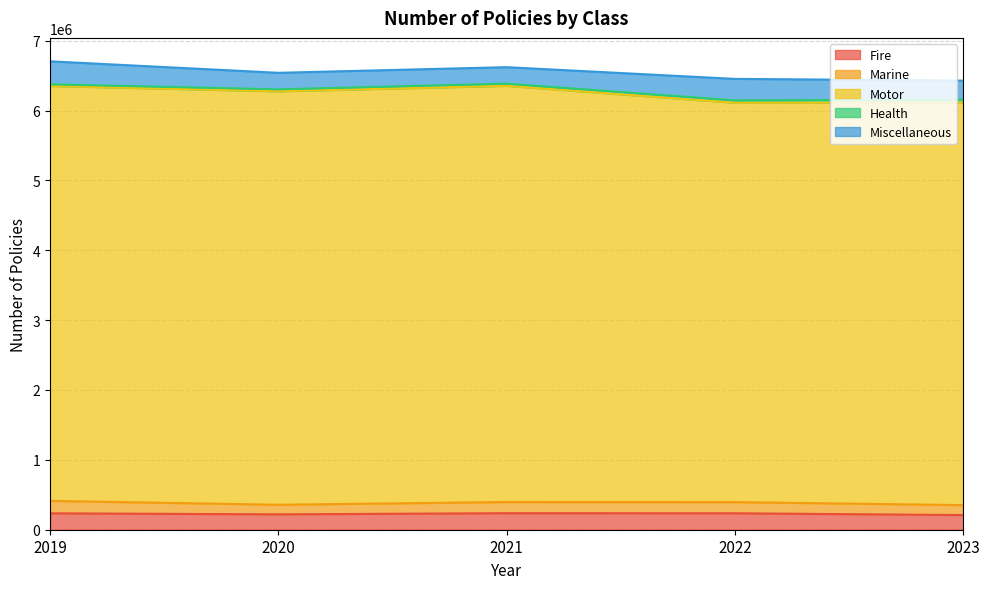

Where is Motor nearest to the value 5836426?

2023